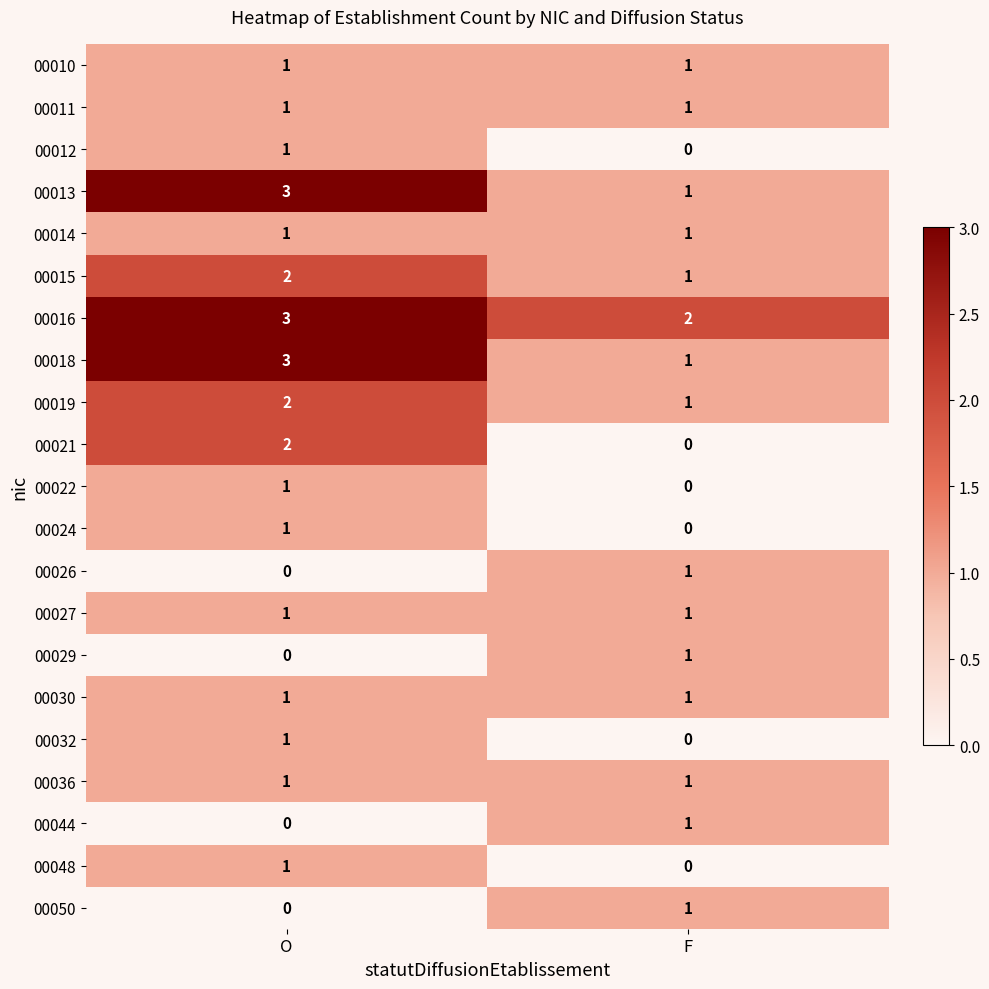

True or false: 00027 has a value of 1 at O.

True